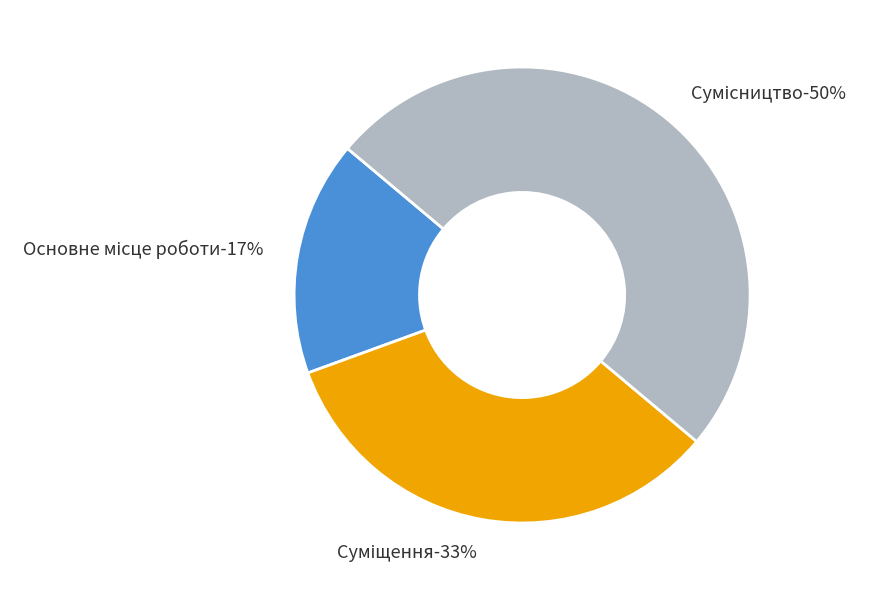

To the nearest percent, what portion does Основне місце роботи represent?

17%